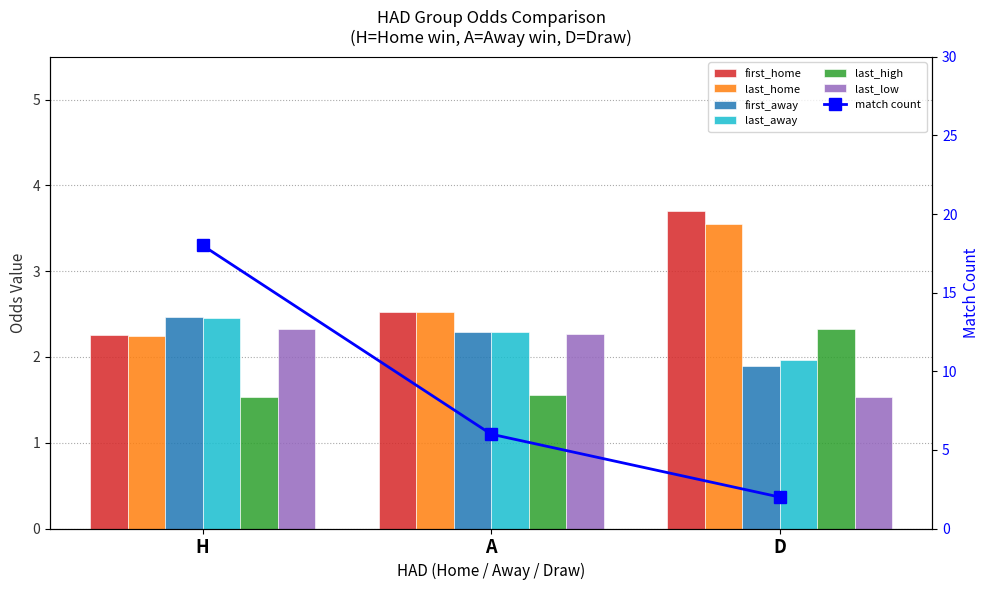

What is the label of the 3rd bar from the left?

D